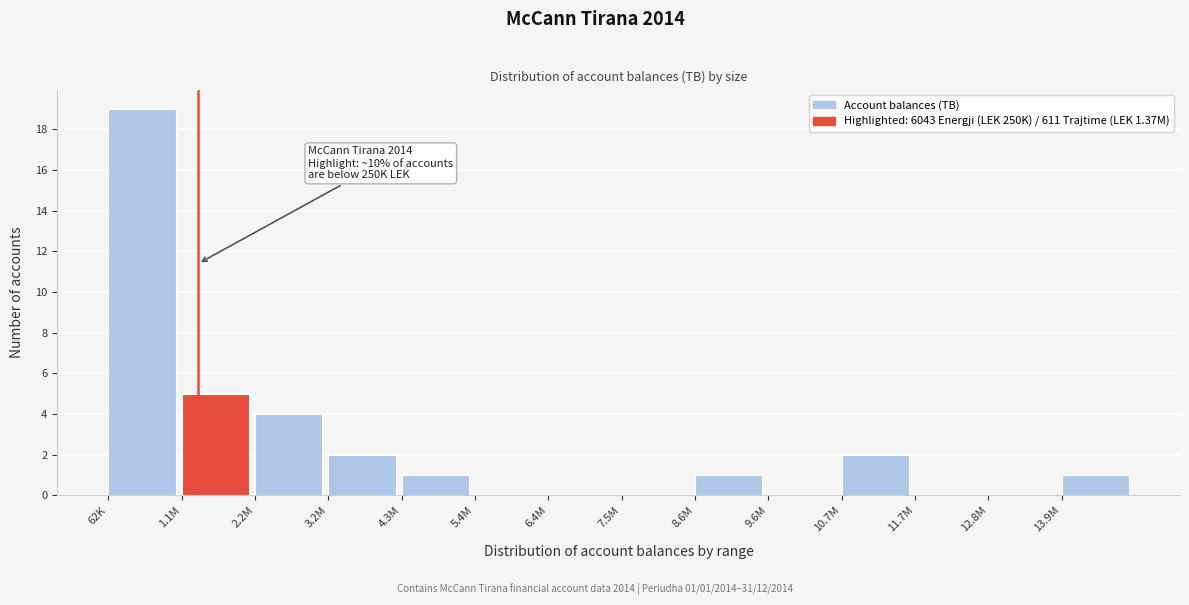

Reading left to right, extract all data points from this chart.

62K=19	1.1M=5	2.2M=4	3.2M=2	4.3M=1	5.4M=0	6.4M=0	7.5M=0	8.6M=1	9.6M=0	10.7M=2	11.7M=0	12.8M=0	13.9M=1